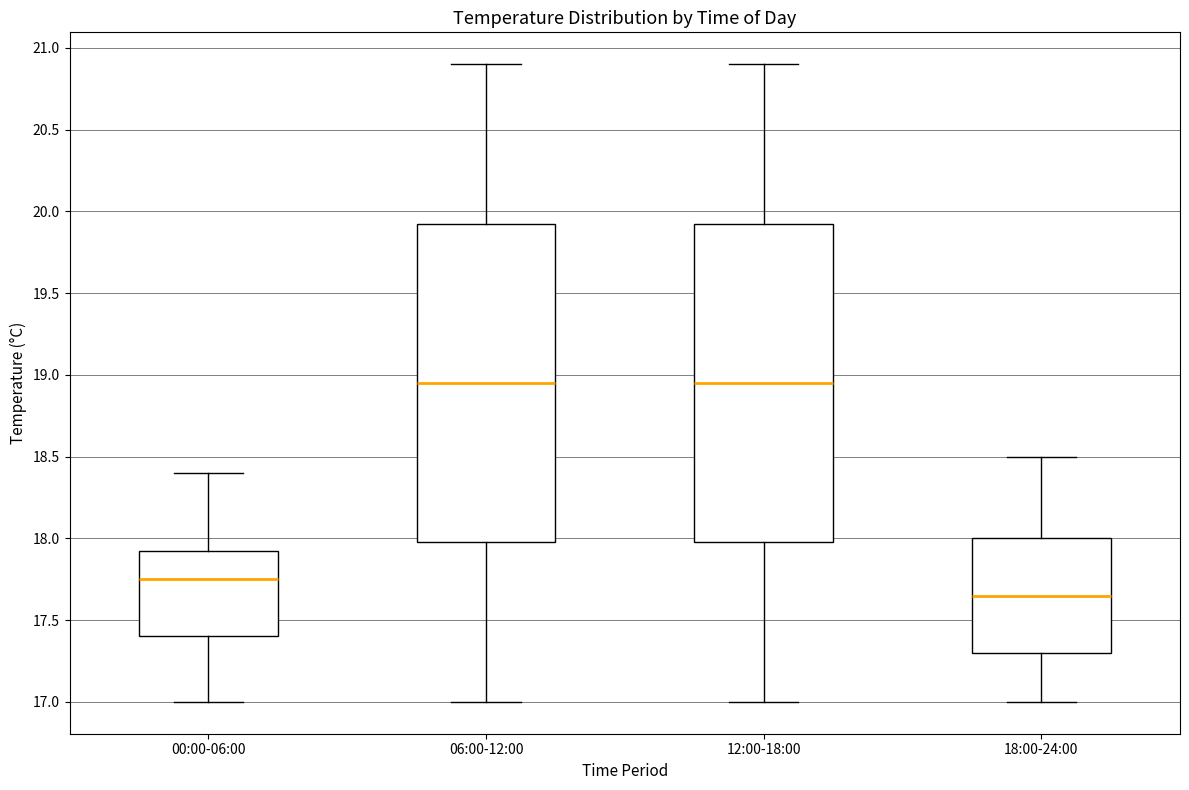

Where does the upper whisker of the box for 12:00-18:00 end on the y-axis? The values are not printed on the chart, so give them approximately, as read against the axis.

20.90